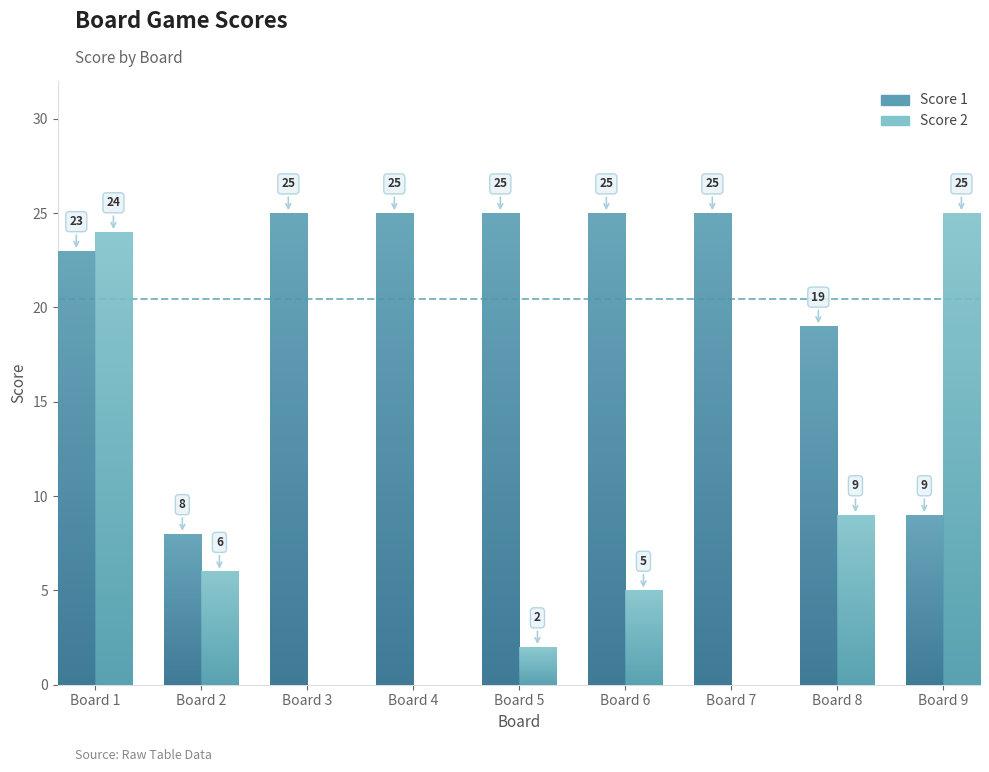

The Score 2 series shows 5 at 6. True or false?

True